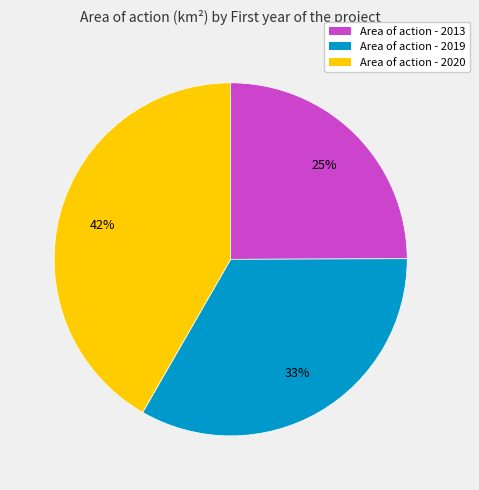

Is it true that Area of action - 2013 is 40% of the pie?

False